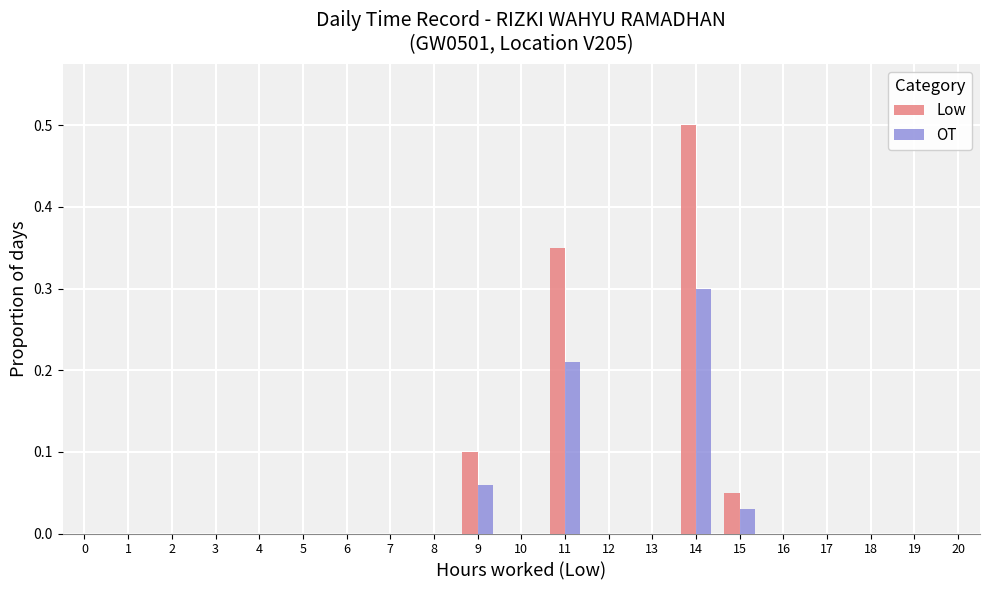

Does the chart contain stacked bars?

No